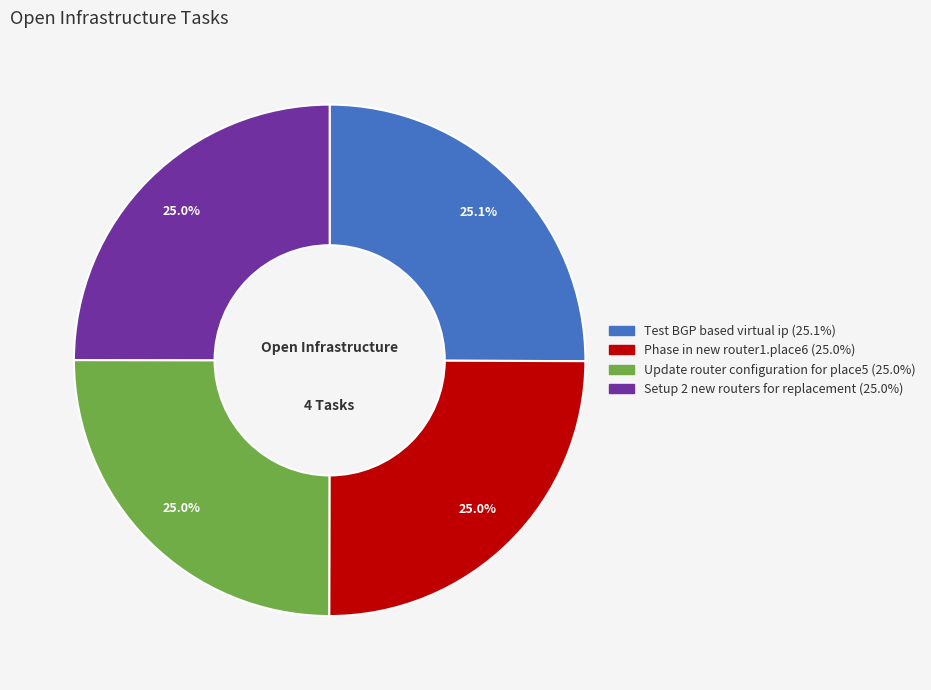

Is it true that Update router configuration for place5 is 25% of the pie?

True